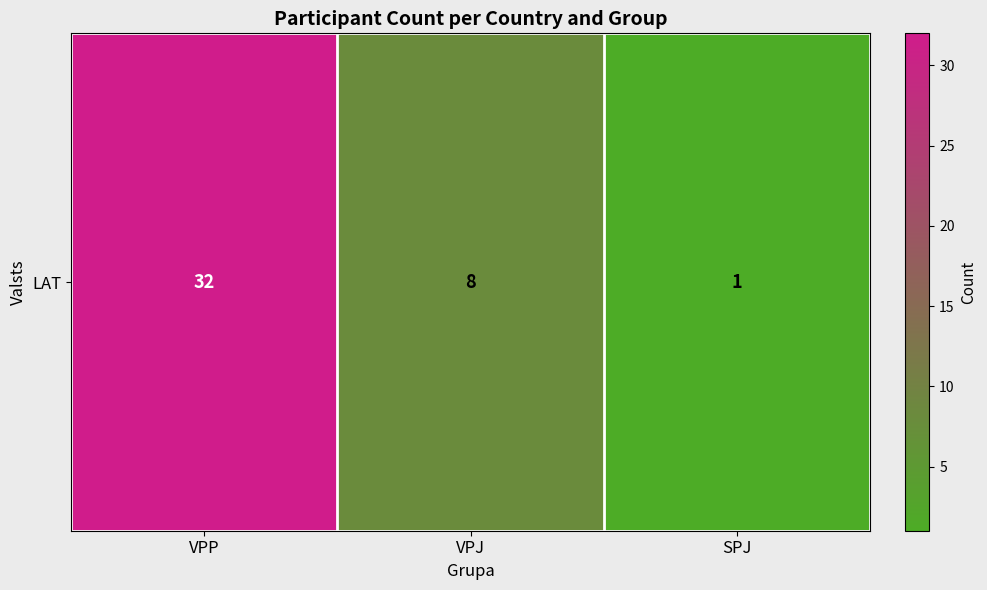

How many values are between 1 and 32?

3